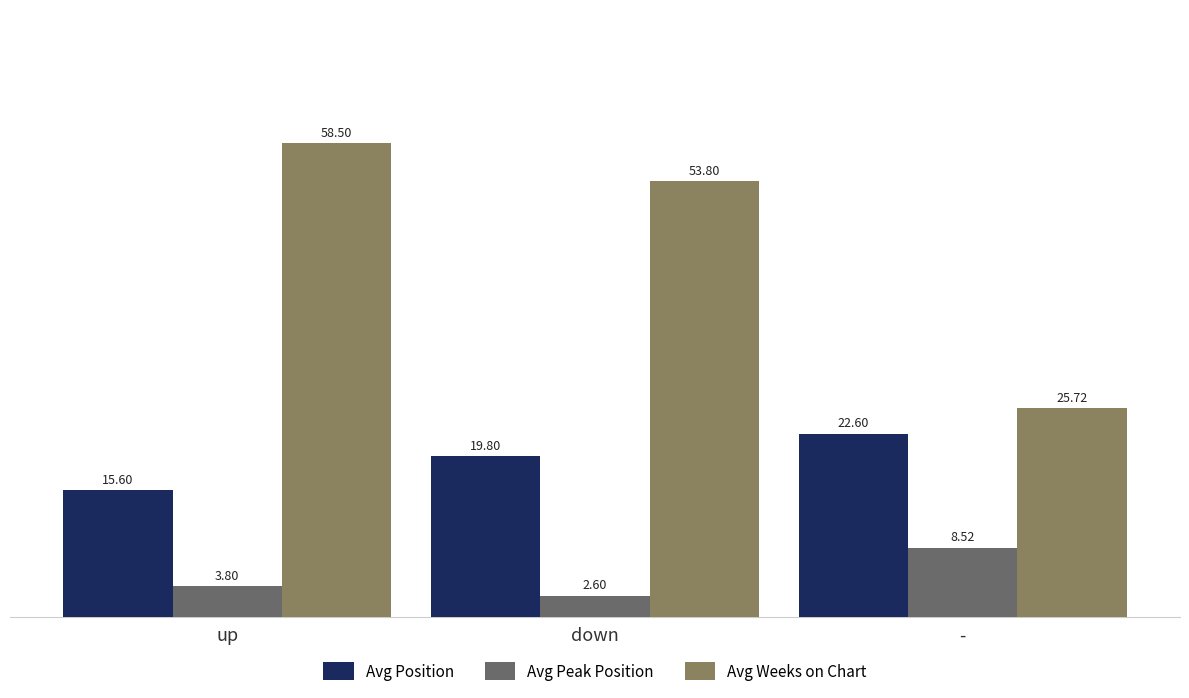

What is the average value of the Avg Position series?

19.3